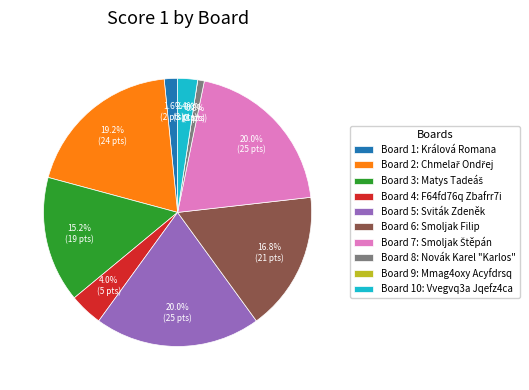

How many slices are in this pie chart?

10